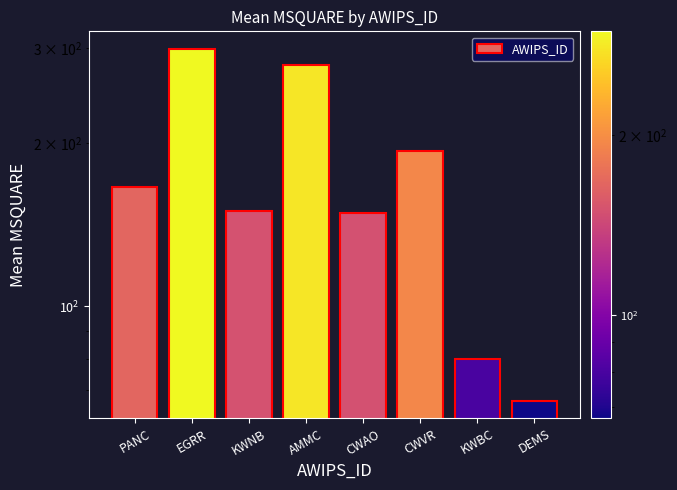

What is the value of the 3rd bar from the left?

149.8